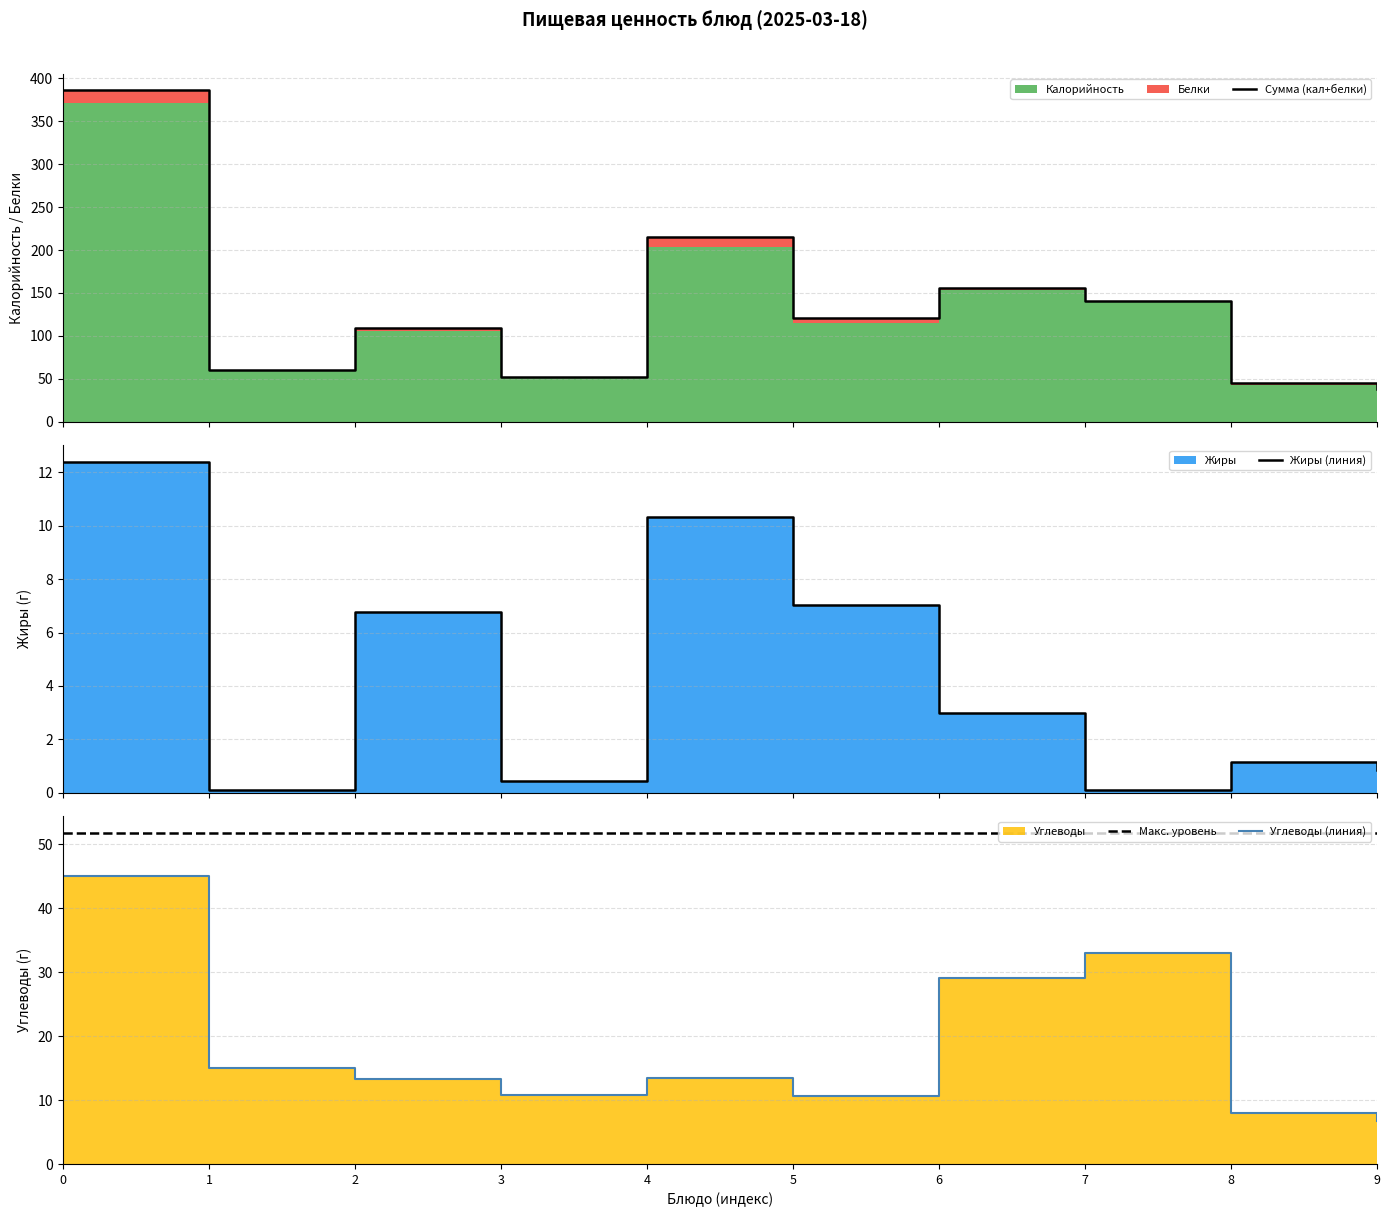

List the labels in order of Углеводы (линия) value, largest first.

0, 7, 6, 1, 4, 2, 3, 5, 8, 9